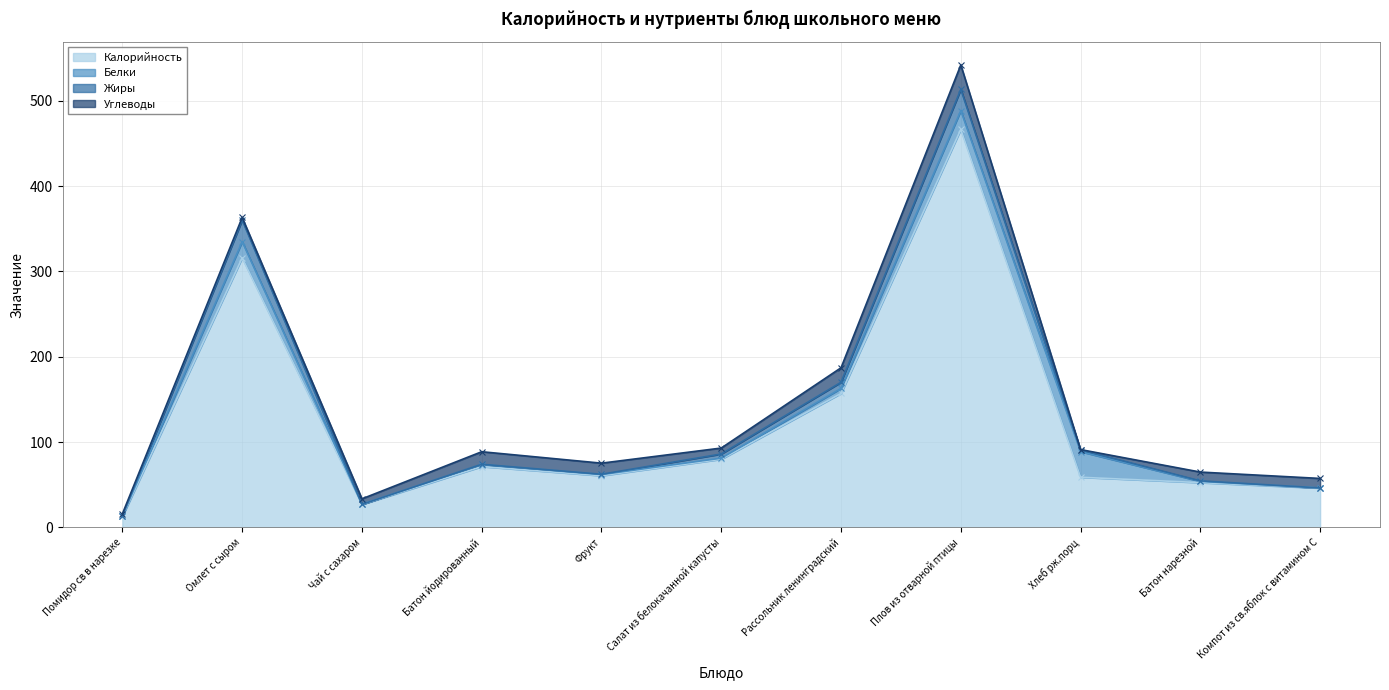

What is the label of the 2nd point from the right?

Батон нарезной